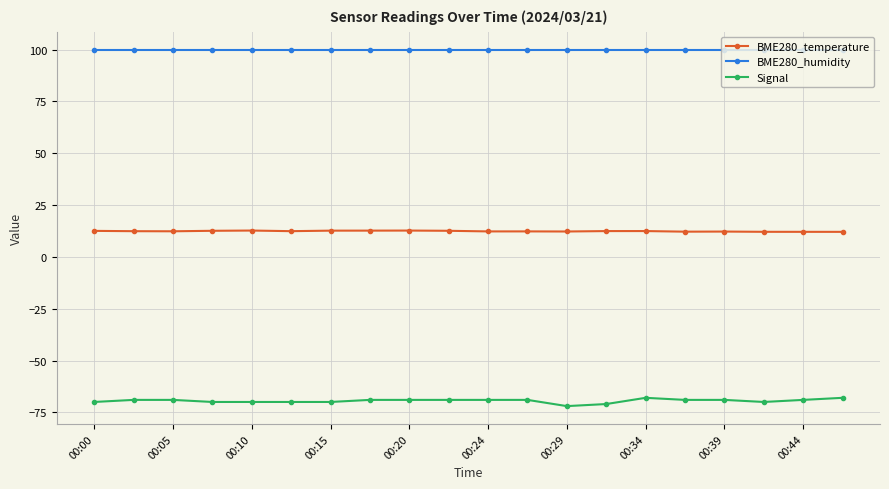

What is the maximum value for BME280_humidity?

100.0